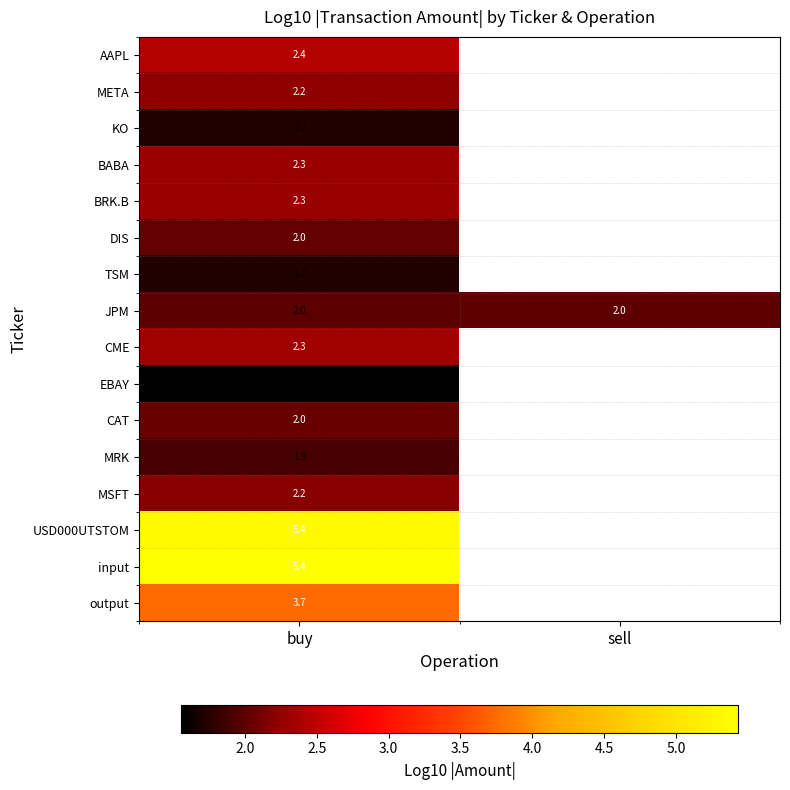

At how many categories does at least one series exceed 5?

1